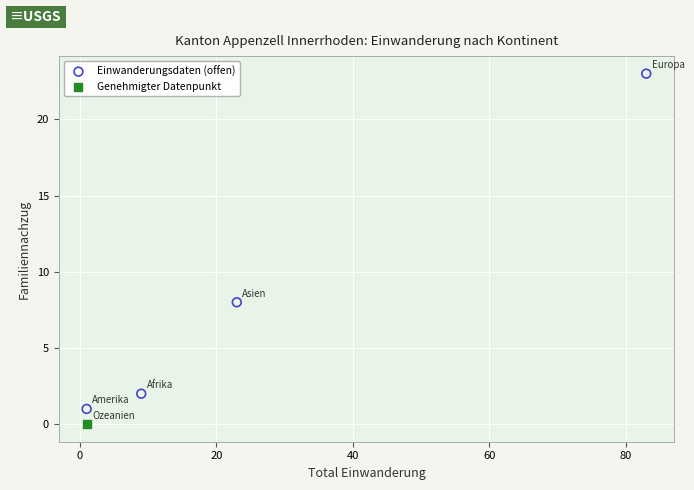

What are all the series names shown in the legend?

Einwanderungsdaten (offen), Genehmigter Datenpunkt